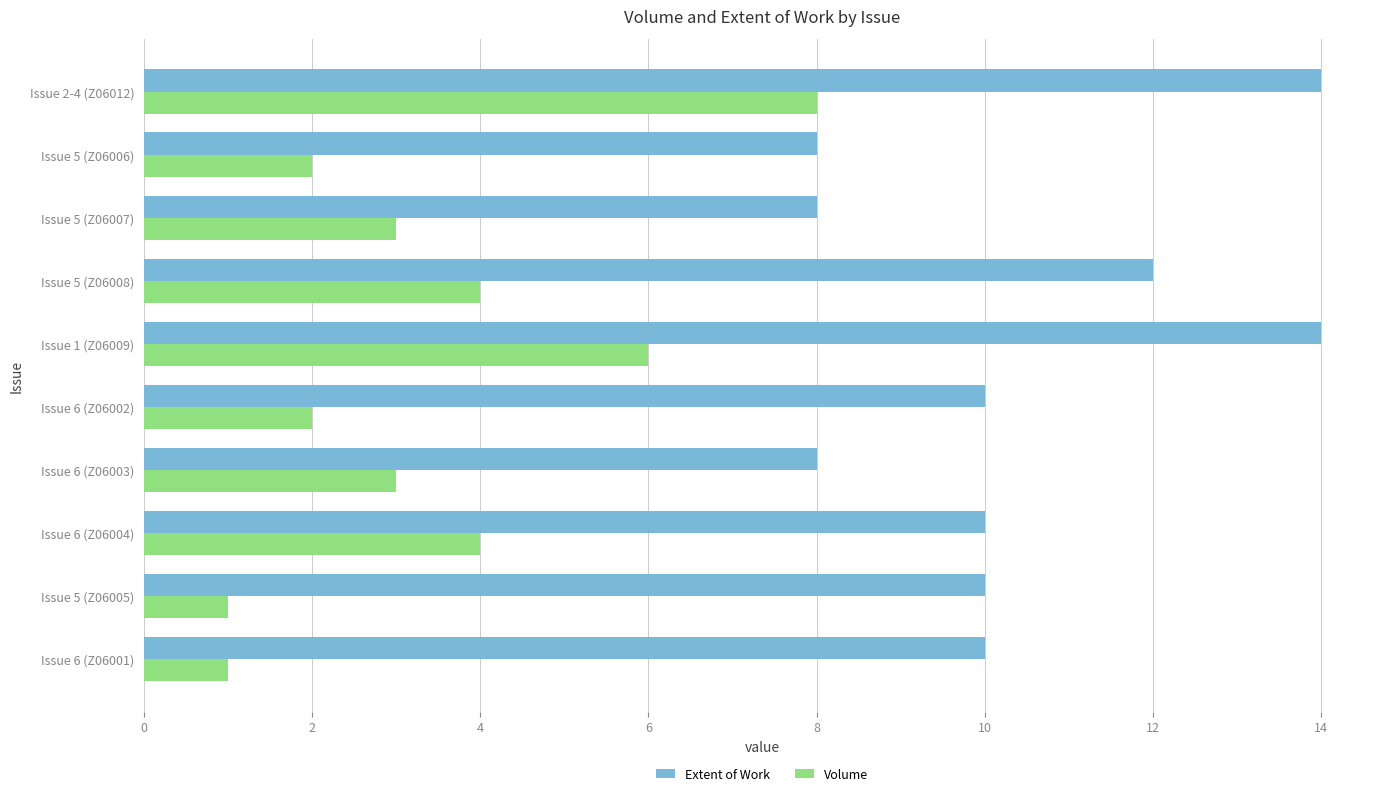

How many distinct data groups are displayed?

2